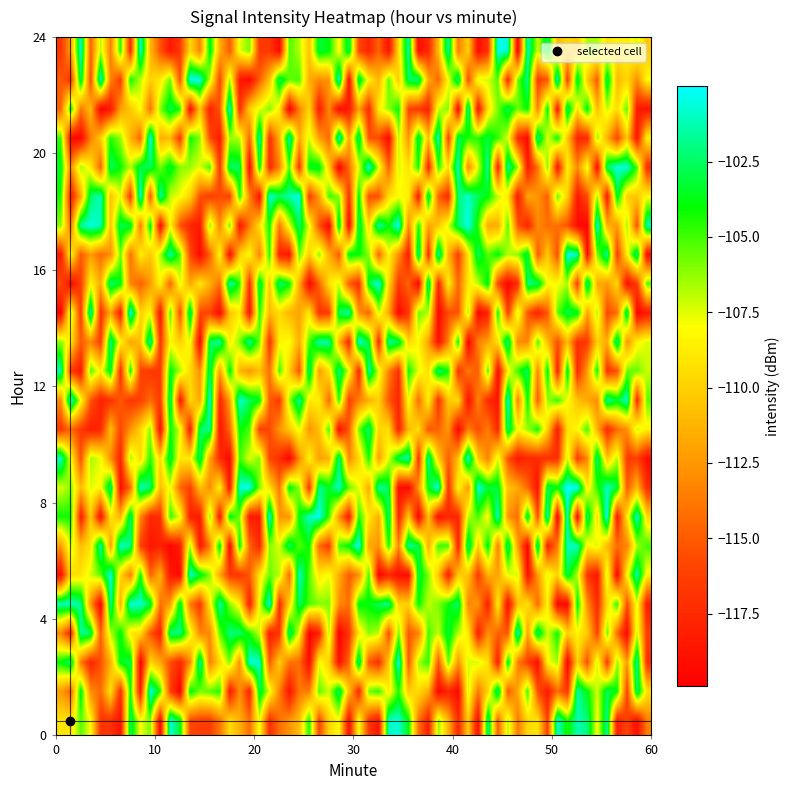

At which category is the sum across all series the highest?

1